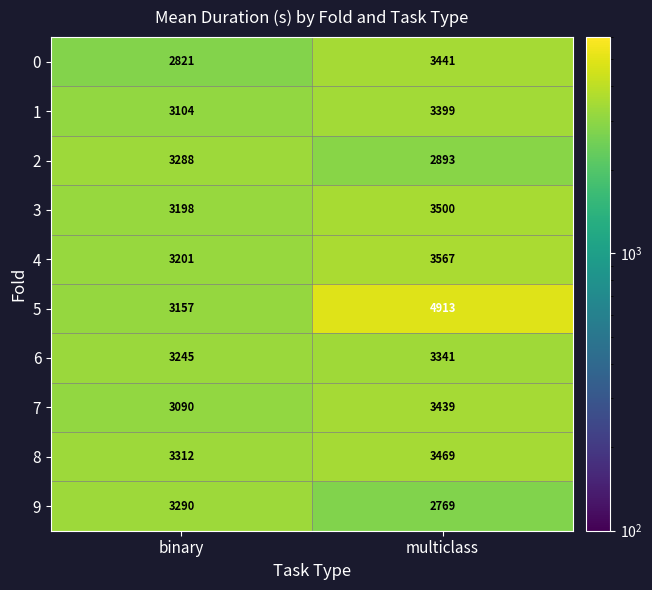

What is the average value of the 3 series?

3349